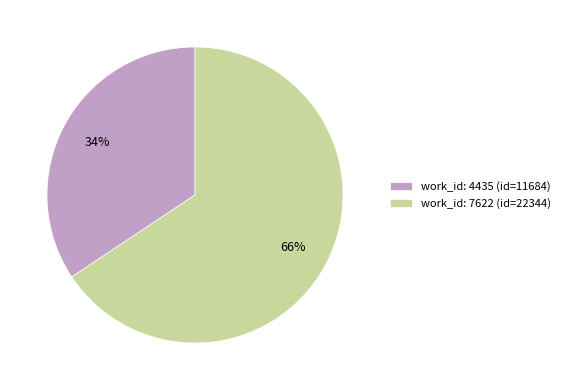

How many slices are in this pie chart?

2